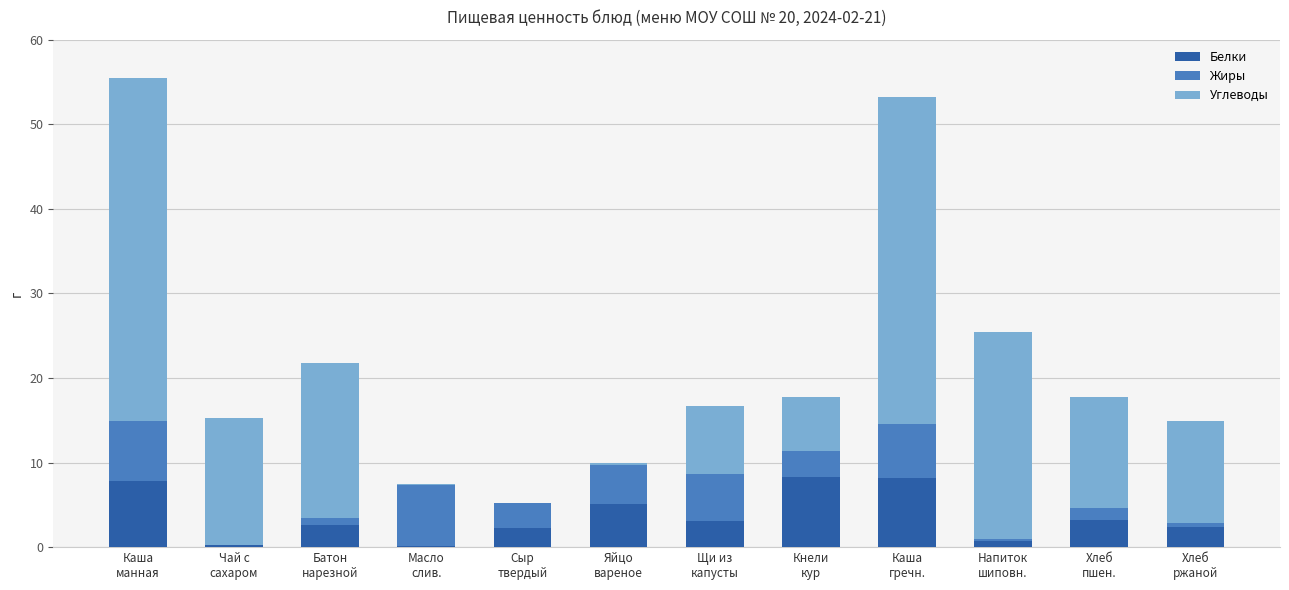

What are all the series names shown in the legend?

Белки, Жиры, Углеводы